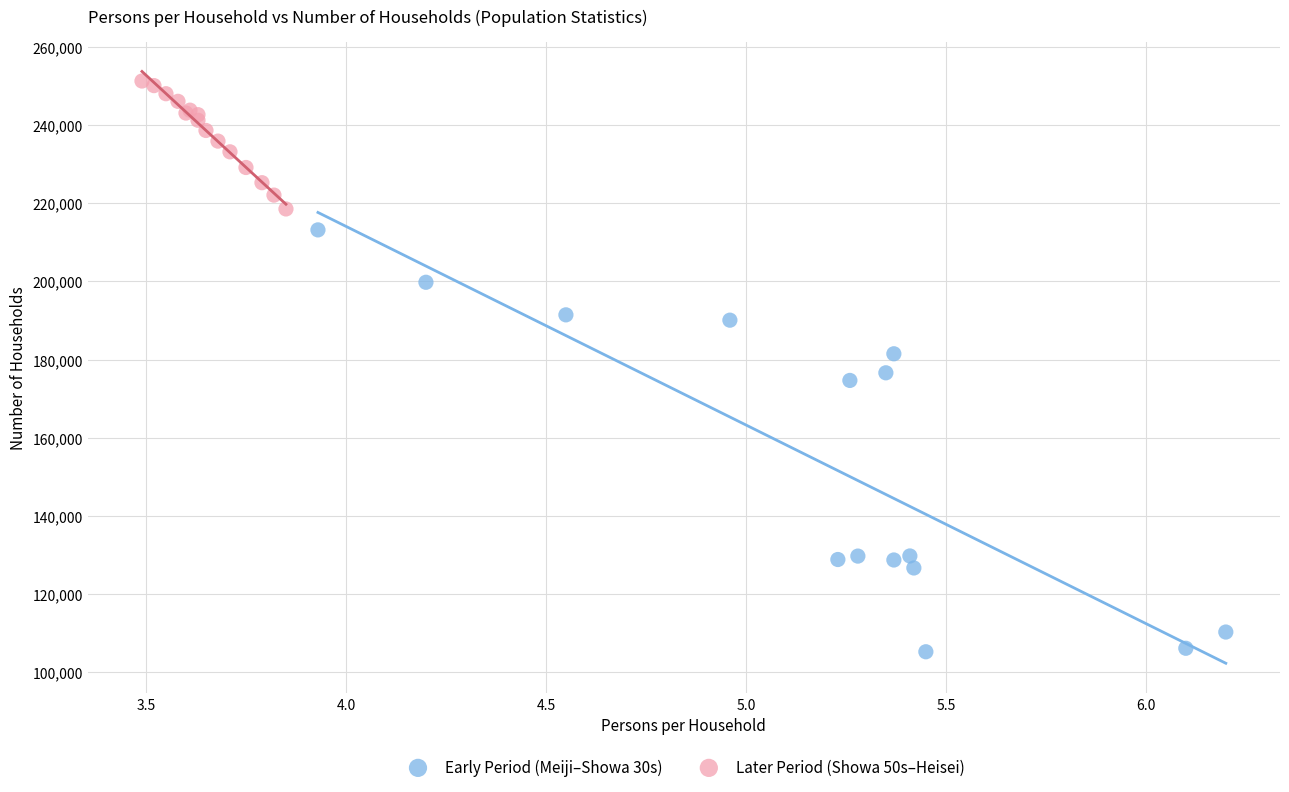

Which series contains the lowest Y value?

Early Period (Meiji–Showa 30s)